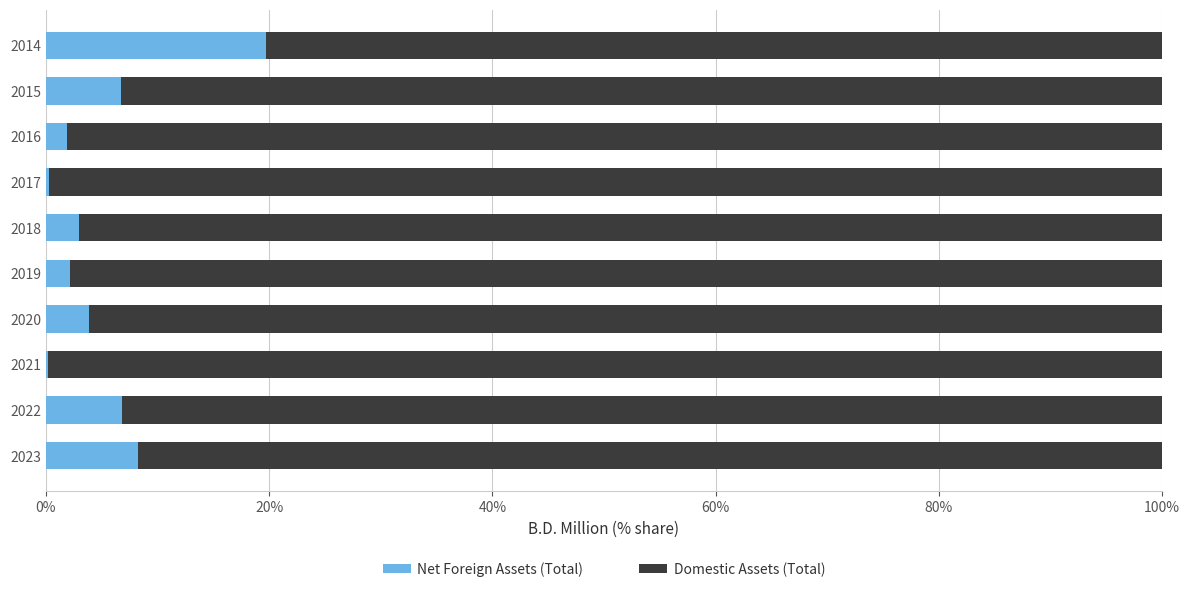

What is the total value across all series at 2018?

100.0